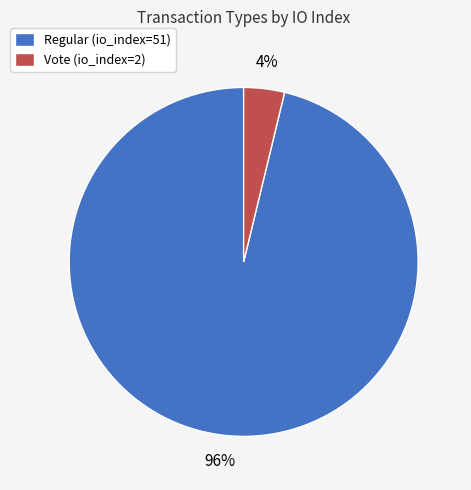

Do Vote and Regular together represent more than half of the pie?

Yes